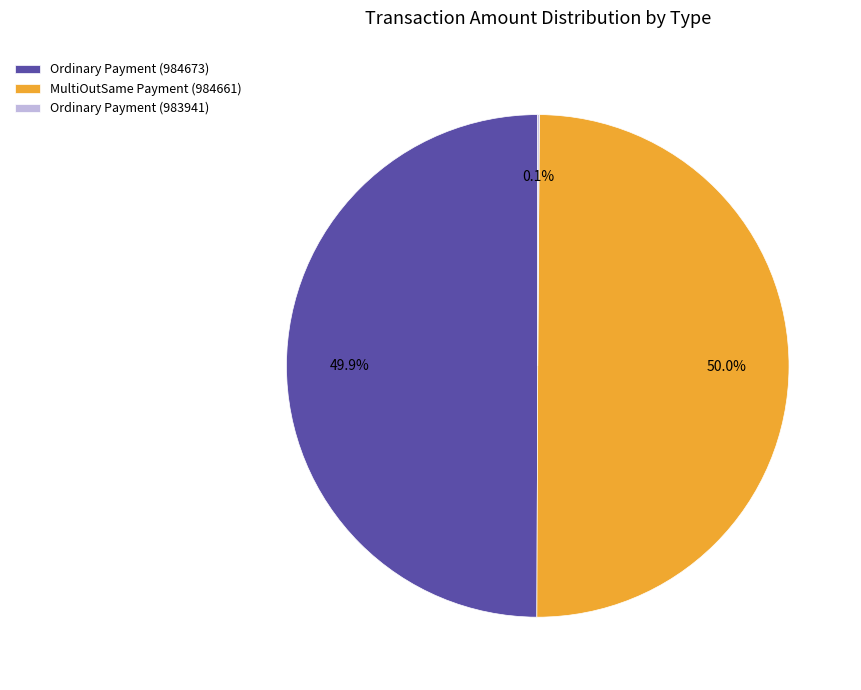

To the nearest percent, what percentage of the pie is MultiOutSame Payment (984661)?

50%